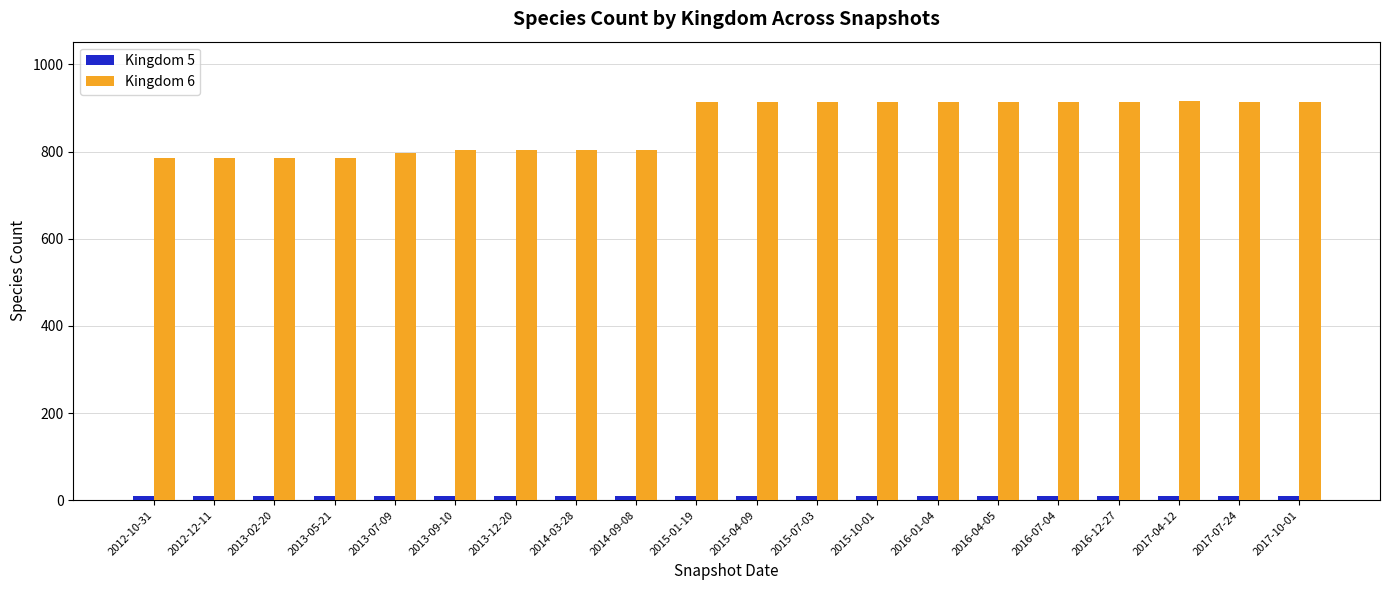

What is the value of the Kingdom 6 bar at the 16th from the left?

913